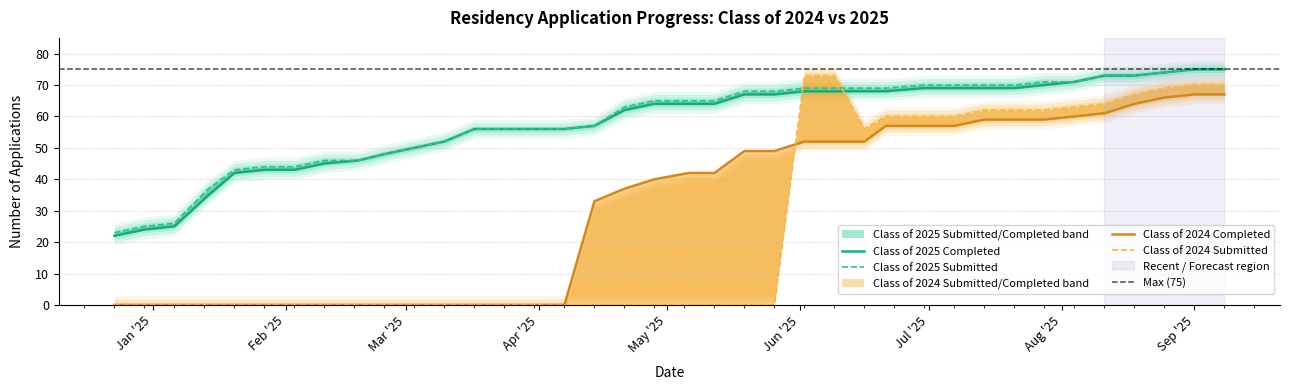

Which category has the lowest value in the Class of 2025 Completed series?

12/23/2024